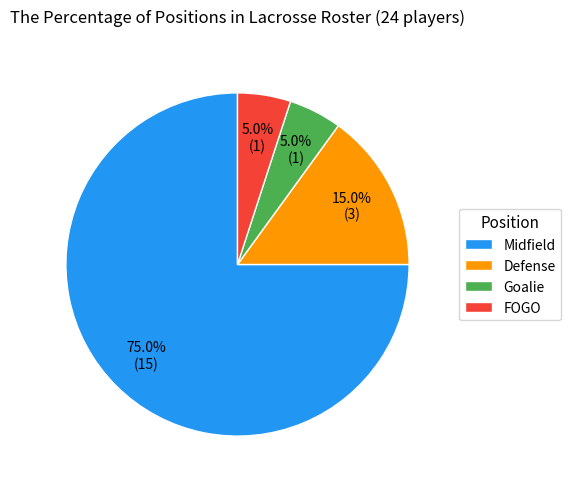

What is the majority slice?

Midfield